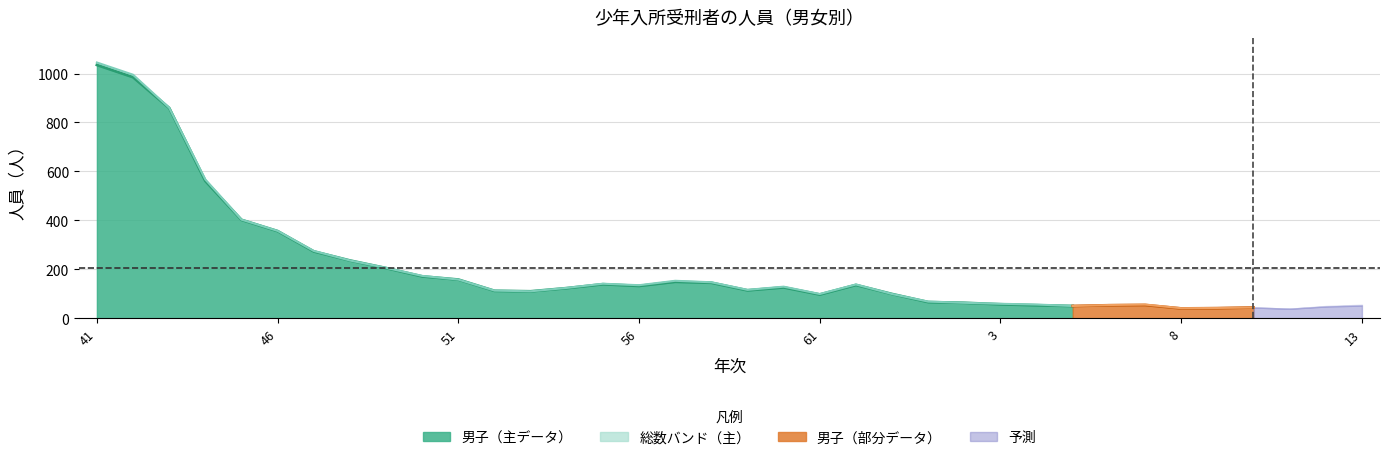

What is the sum of all 総数 values?

7456